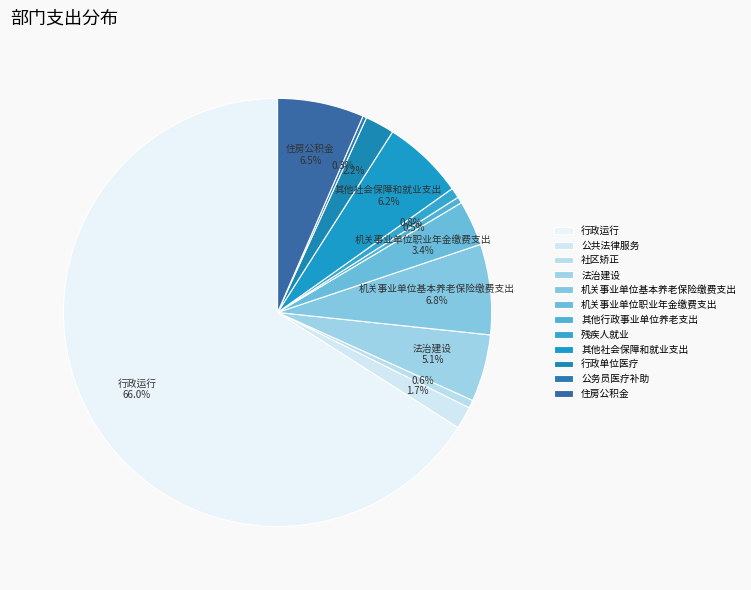

How many slices are in this pie chart?

12